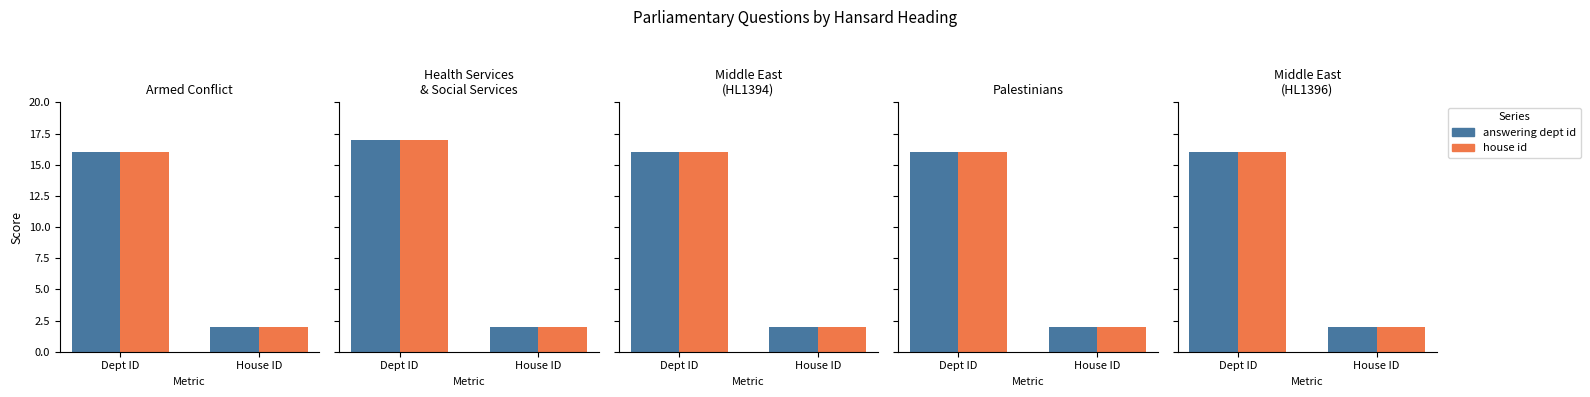

The answering dept id series shows 16 at Dept ID. True or false?

True